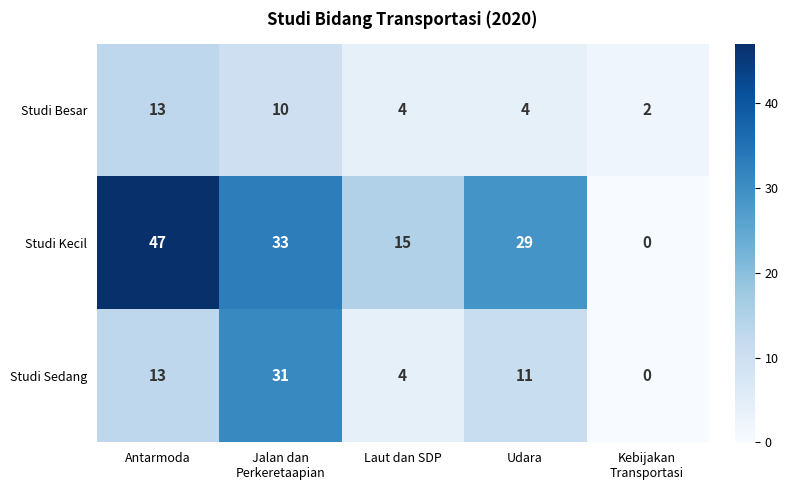

How many data points does each series have?

5